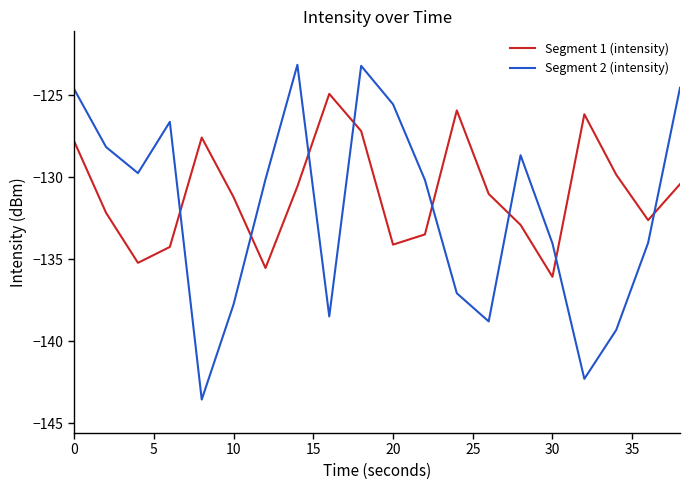

What is the smallest value displayed?

-143.6